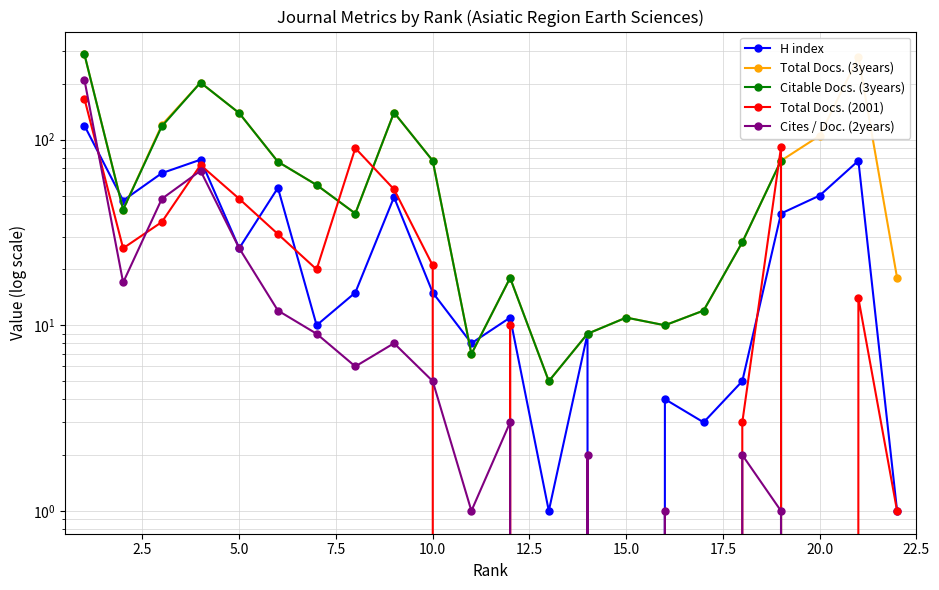

True or false: Cites / Doc. (2years) and Total Docs. (3years) intersect in this chart.

False